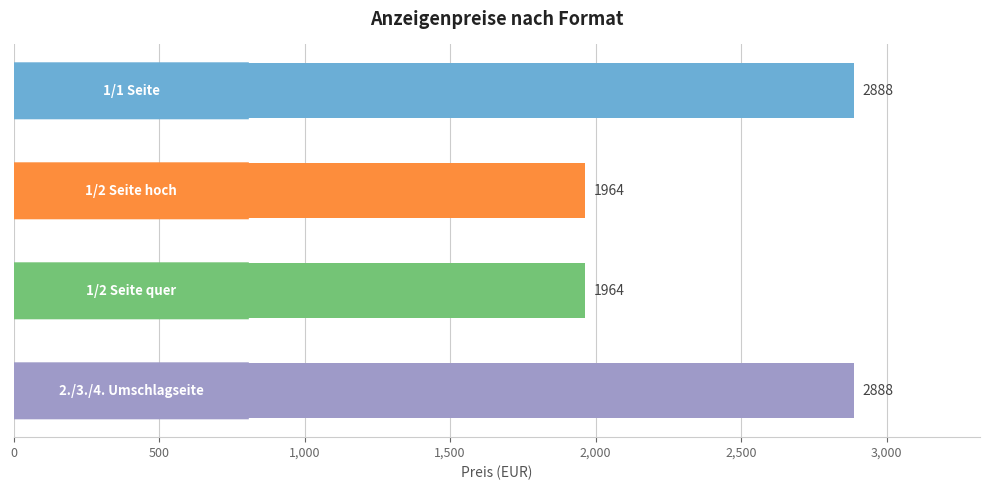

What is the value of the 4th bar from the top?

2888